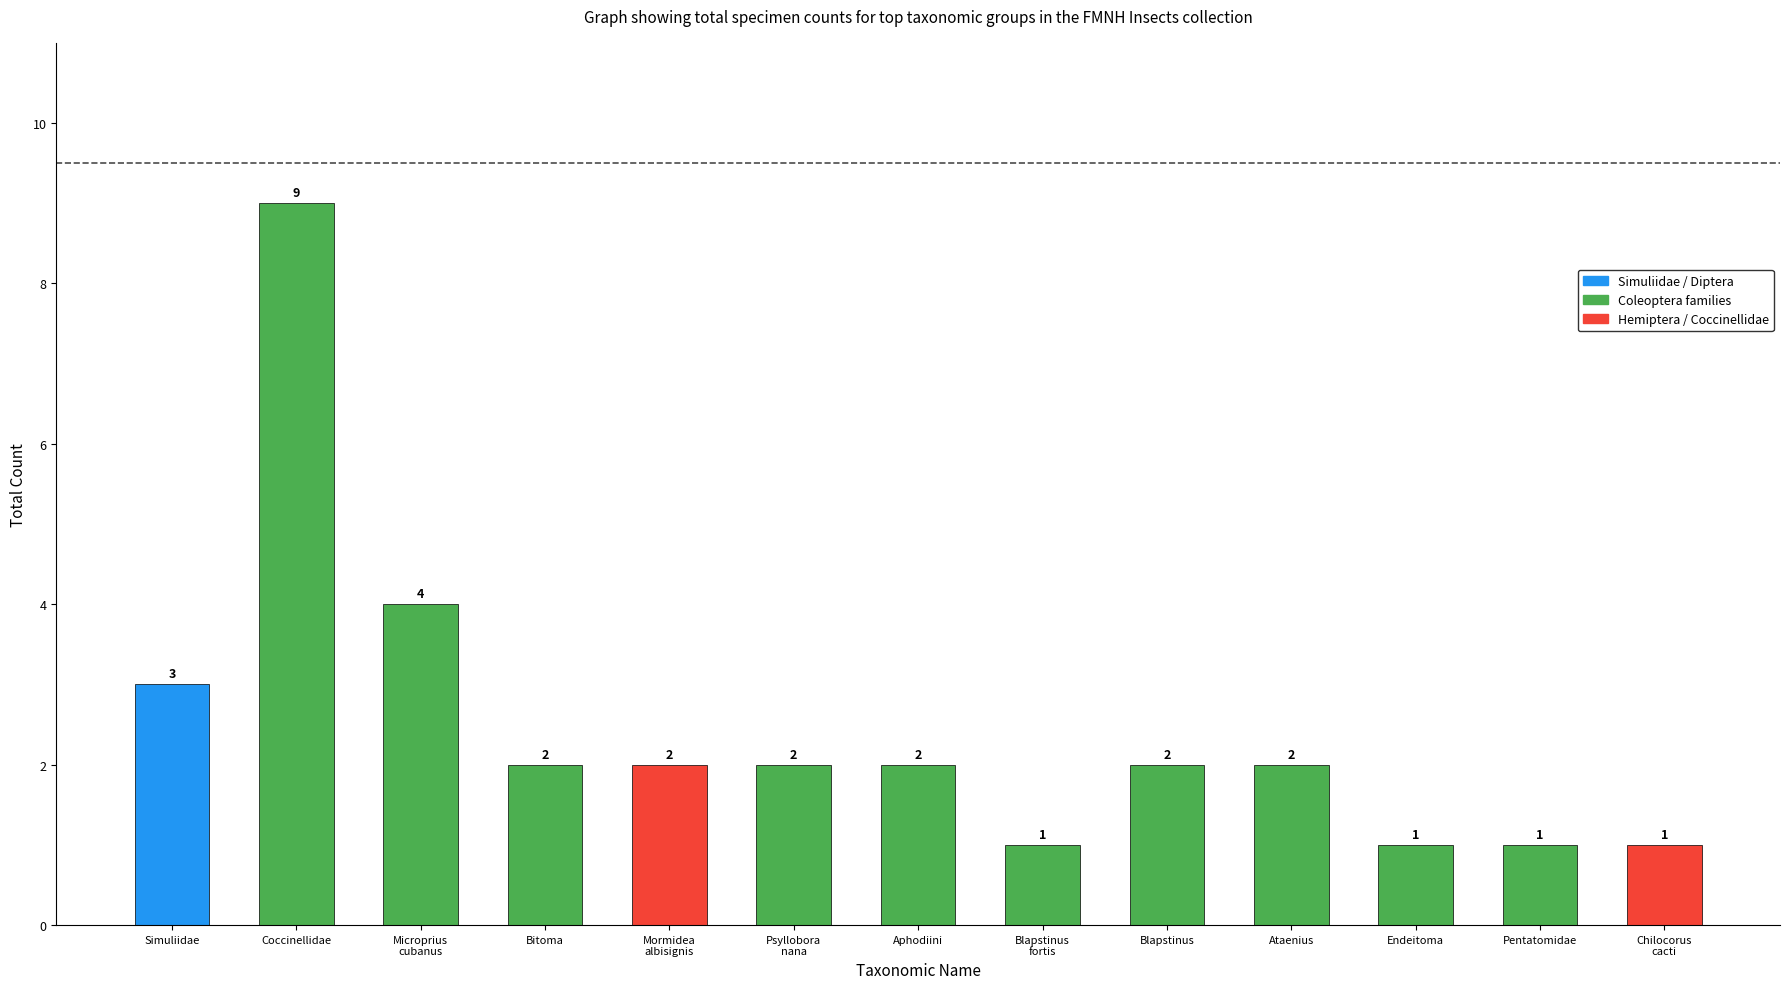

Read the value at Aphodiini.

2